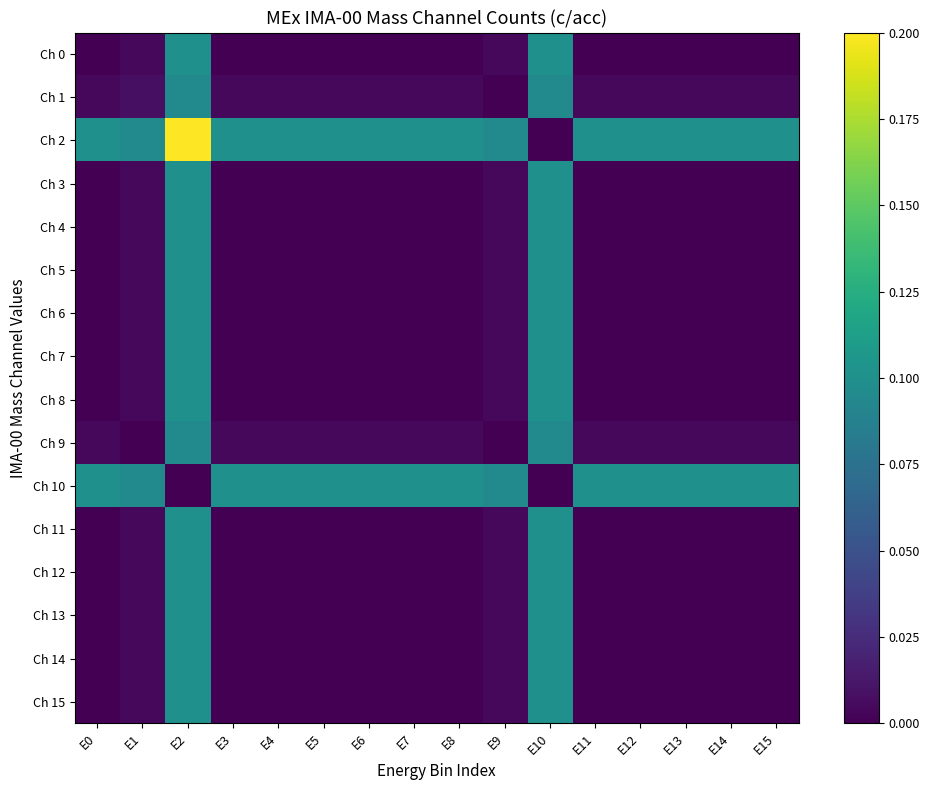

Reading left to right, transcribe all the data shown in this chart.

Ch 0: E0=0.0	E1=0.0	E2=0.1	E3=0.0	E4=0.0	E5=0.0	E6=0.0	E7=0.0	E8=0.0	E9=0.0	E10=0.1	E11=0.0	E12=0.0	E13=0.0	E14=0.0	E15=0.0
Ch 1: E0=0.0	E1=0.0	E2=0.1	E3=0.0	E4=0.0	E5=0.0	E6=0.0	E7=0.0	E8=0.0	E9=0.0	E10=0.1	E11=0.0	E12=0.0	E13=0.0	E14=0.0	E15=0.0
Ch 2: E0=0.1	E1=0.1	E2=0.2	E3=0.1	E4=0.1	E5=0.1	E6=0.1	E7=0.1	E8=0.1	E9=0.1	E10=0.0	E11=0.1	E12=0.1	E13=0.1	E14=0.1	E15=0.1
Ch 3: E0=0.0	E1=0.0	E2=0.1	E3=0.0	E4=0.0	E5=0.0	E6=0.0	E7=0.0	E8=0.0	E9=0.0	E10=0.1	E11=0.0	E12=0.0	E13=0.0	E14=0.0	E15=0.0
Ch 4: E0=0.0	E1=0.0	E2=0.1	E3=0.0	E4=0.0	E5=0.0	E6=0.0	E7=0.0	E8=0.0	E9=0.0	E10=0.1	E11=0.0	E12=0.0	E13=0.0	E14=0.0	E15=0.0
Ch 5: E0=0.0	E1=0.0	E2=0.1	E3=0.0	E4=0.0	E5=0.0	E6=0.0	E7=0.0	E8=0.0	E9=0.0	E10=0.1	E11=0.0	E12=0.0	E13=0.0	E14=0.0	E15=0.0
Ch 6: E0=0.0	E1=0.0	E2=0.1	E3=0.0	E4=0.0	E5=0.0	E6=0.0	E7=0.0	E8=0.0	E9=0.0	E10=0.1	E11=0.0	E12=0.0	E13=0.0	E14=0.0	E15=0.0
Ch 7: E0=0.0	E1=0.0	E2=0.1	E3=0.0	E4=0.0	E5=0.0	E6=0.0	E7=0.0	E8=0.0	E9=0.0	E10=0.1	E11=0.0	E12=0.0	E13=0.0	E14=0.0	E15=0.0
Ch 8: E0=0.0	E1=0.0	E2=0.1	E3=0.0	E4=0.0	E5=0.0	E6=0.0	E7=0.0	E8=0.0	E9=0.0	E10=0.1	E11=0.0	E12=0.0	E13=0.0	E14=0.0	E15=0.0
Ch 9: E0=0.0	E1=0.0	E2=0.1	E3=0.0	E4=0.0	E5=0.0	E6=0.0	E7=0.0	E8=0.0	E9=0.0	E10=0.1	E11=0.0	E12=0.0	E13=0.0	E14=0.0	E15=0.0
Ch 10: E0=0.1	E1=0.1	E2=0.0	E3=0.1	E4=0.1	E5=0.1	E6=0.1	E7=0.1	E8=0.1	E9=0.1	E10=0.0	E11=0.1	E12=0.1	E13=0.1	E14=0.1	E15=0.1
Ch 11: E0=0.0	E1=0.0	E2=0.1	E3=0.0	E4=0.0	E5=0.0	E6=0.0	E7=0.0	E8=0.0	E9=0.0	E10=0.1	E11=0.0	E12=0.0	E13=0.0	E14=0.0	E15=0.0
Ch 12: E0=0.0	E1=0.0	E2=0.1	E3=0.0	E4=0.0	E5=0.0	E6=0.0	E7=0.0	E8=0.0	E9=0.0	E10=0.1	E11=0.0	E12=0.0	E13=0.0	E14=0.0	E15=0.0
Ch 13: E0=0.0	E1=0.0	E2=0.1	E3=0.0	E4=0.0	E5=0.0	E6=0.0	E7=0.0	E8=0.0	E9=0.0	E10=0.1	E11=0.0	E12=0.0	E13=0.0	E14=0.0	E15=0.0
Ch 14: E0=0.0	E1=0.0	E2=0.1	E3=0.0	E4=0.0	E5=0.0	E6=0.0	E7=0.0	E8=0.0	E9=0.0	E10=0.1	E11=0.0	E12=0.0	E13=0.0	E14=0.0	E15=0.0
Ch 15: E0=0.0	E1=0.0	E2=0.1	E3=0.0	E4=0.0	E5=0.0	E6=0.0	E7=0.0	E8=0.0	E9=0.0	E10=0.1	E11=0.0	E12=0.0	E13=0.0	E14=0.0	E15=0.0